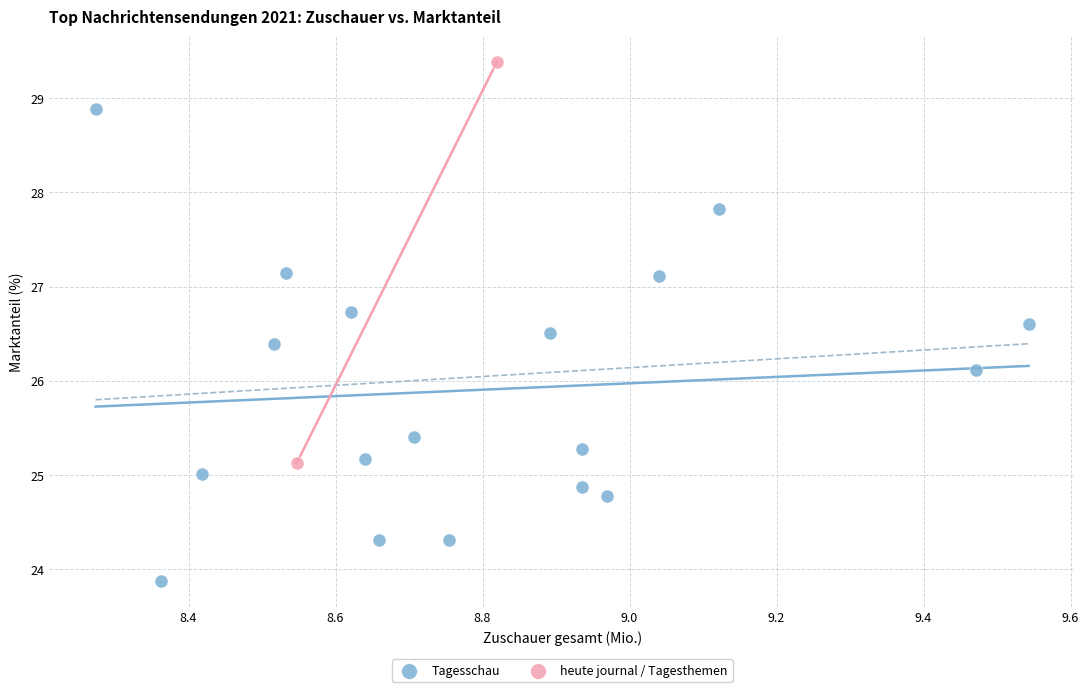

What are all the series names shown in the legend?

Tagesschau, heute journal / Tagesthemen